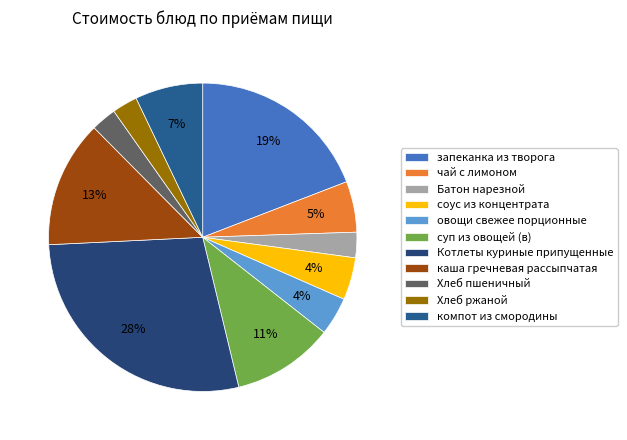

Count the number of slices in the pie.

11